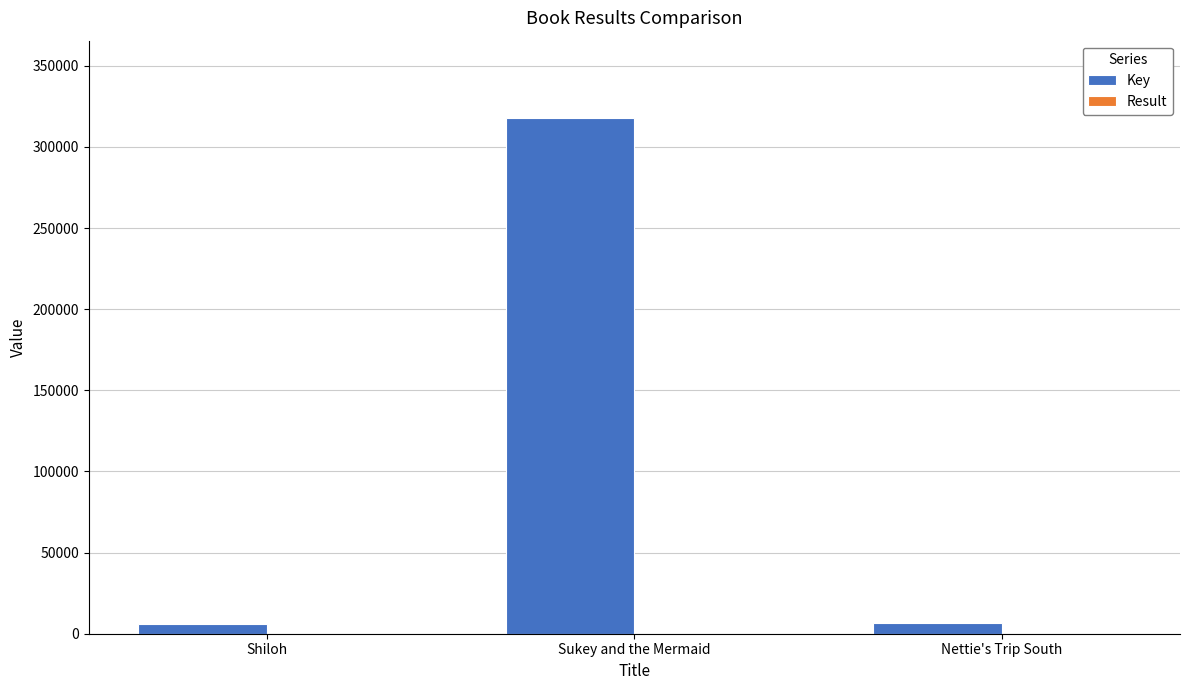

What is the maximum value for Key?

317778